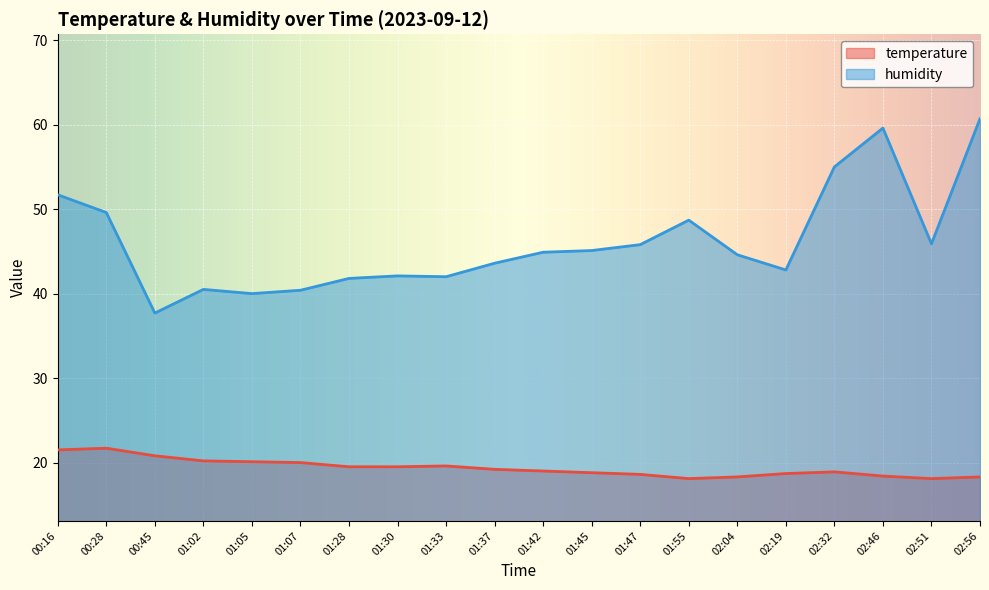

True or false: humidity and temperature cross at least once.

False